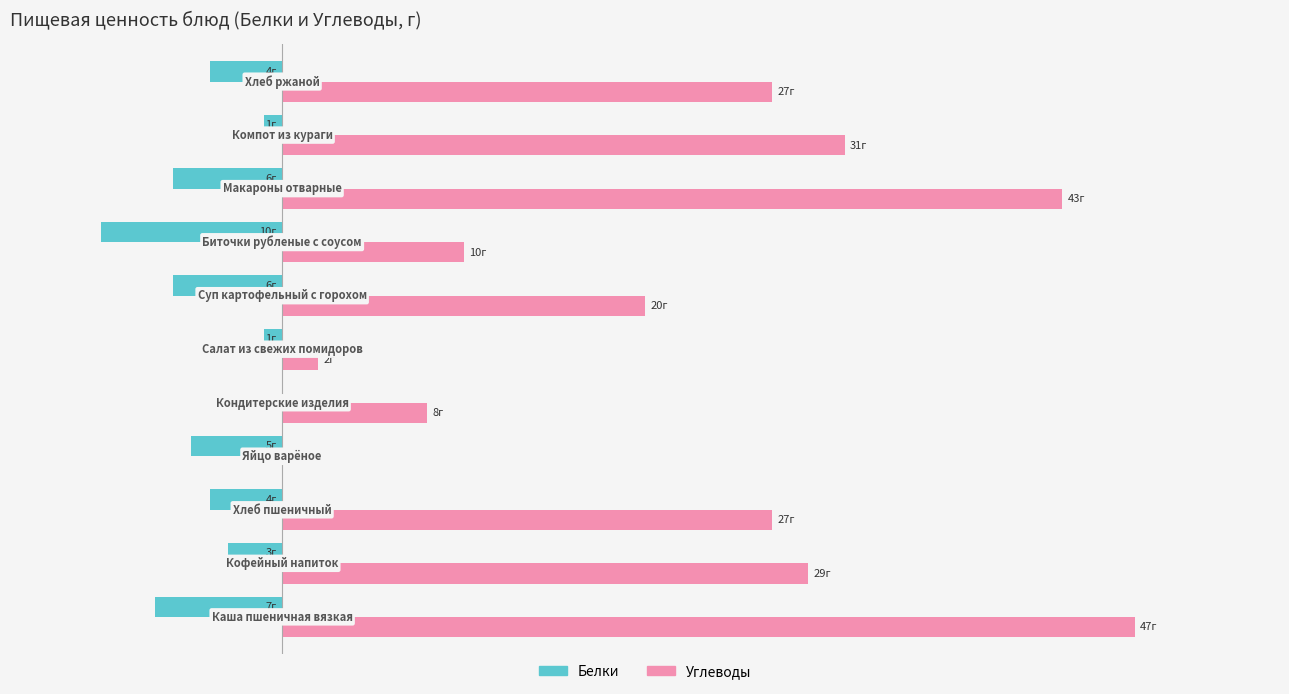

Which series has the largest range (max minus min)?

Углеводы